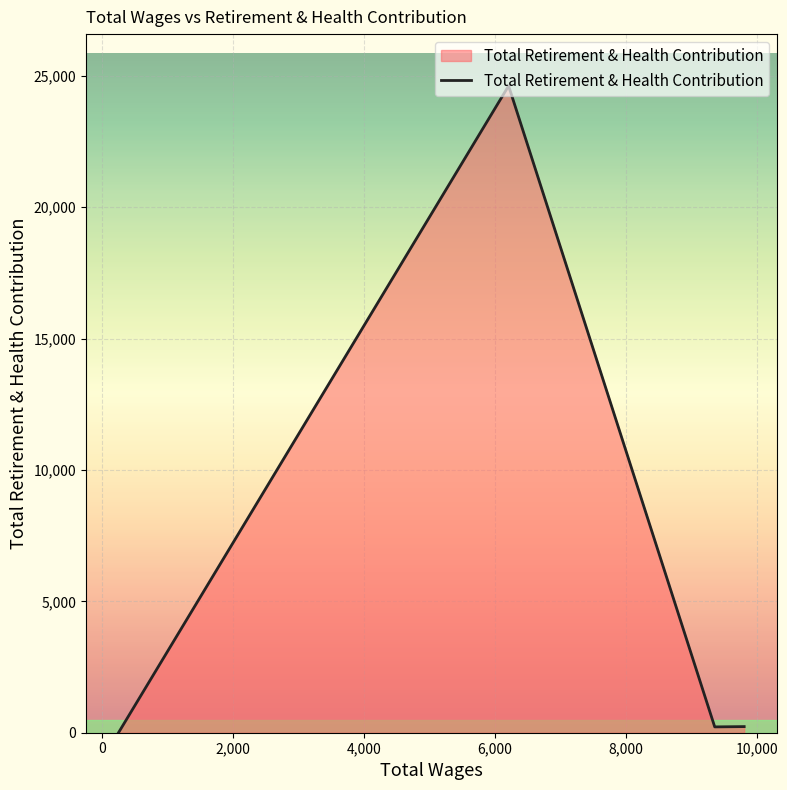

What is the minimum value shown in the chart?

9